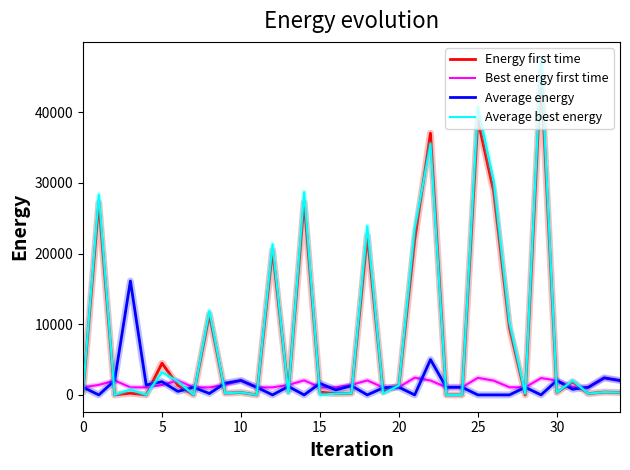

What is the maximum value for Average energy?

16110.9